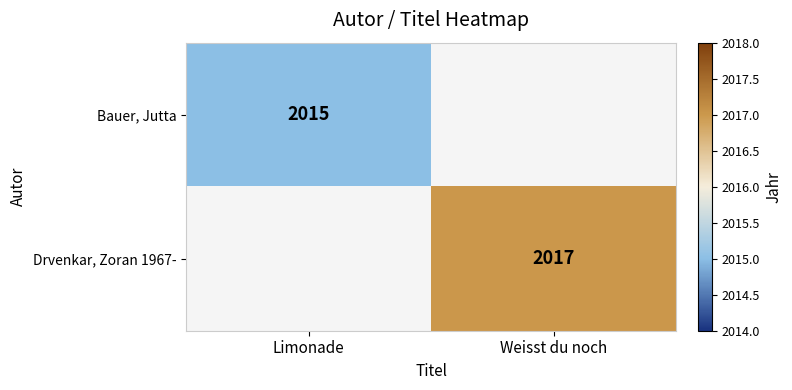

What is the greatest value displayed?

2017.0